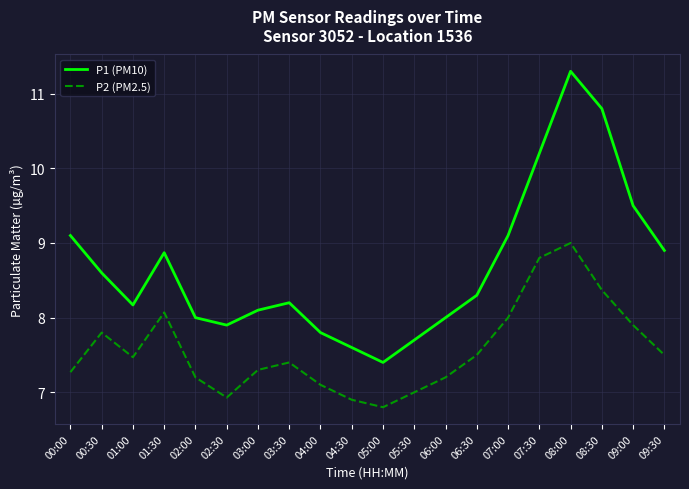

What is the highest value of the P2 (PM2.5) series?

9.0